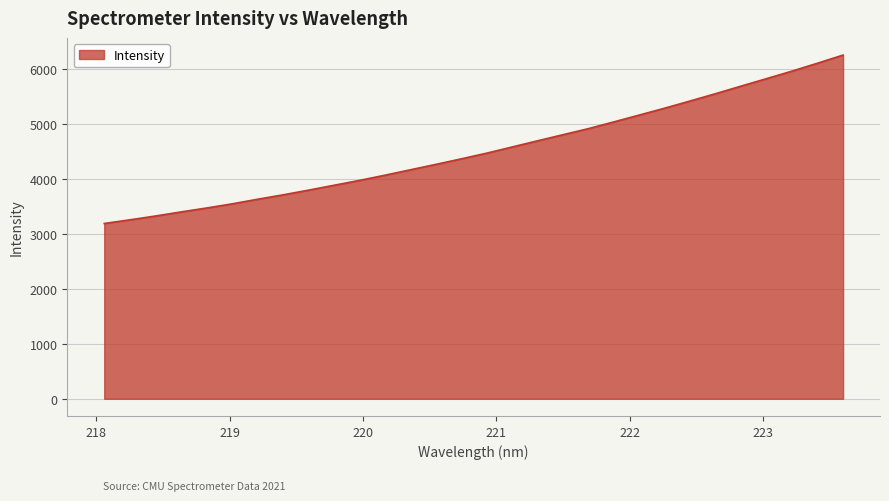

What is the difference between the maximum and minimum values?

3059.3